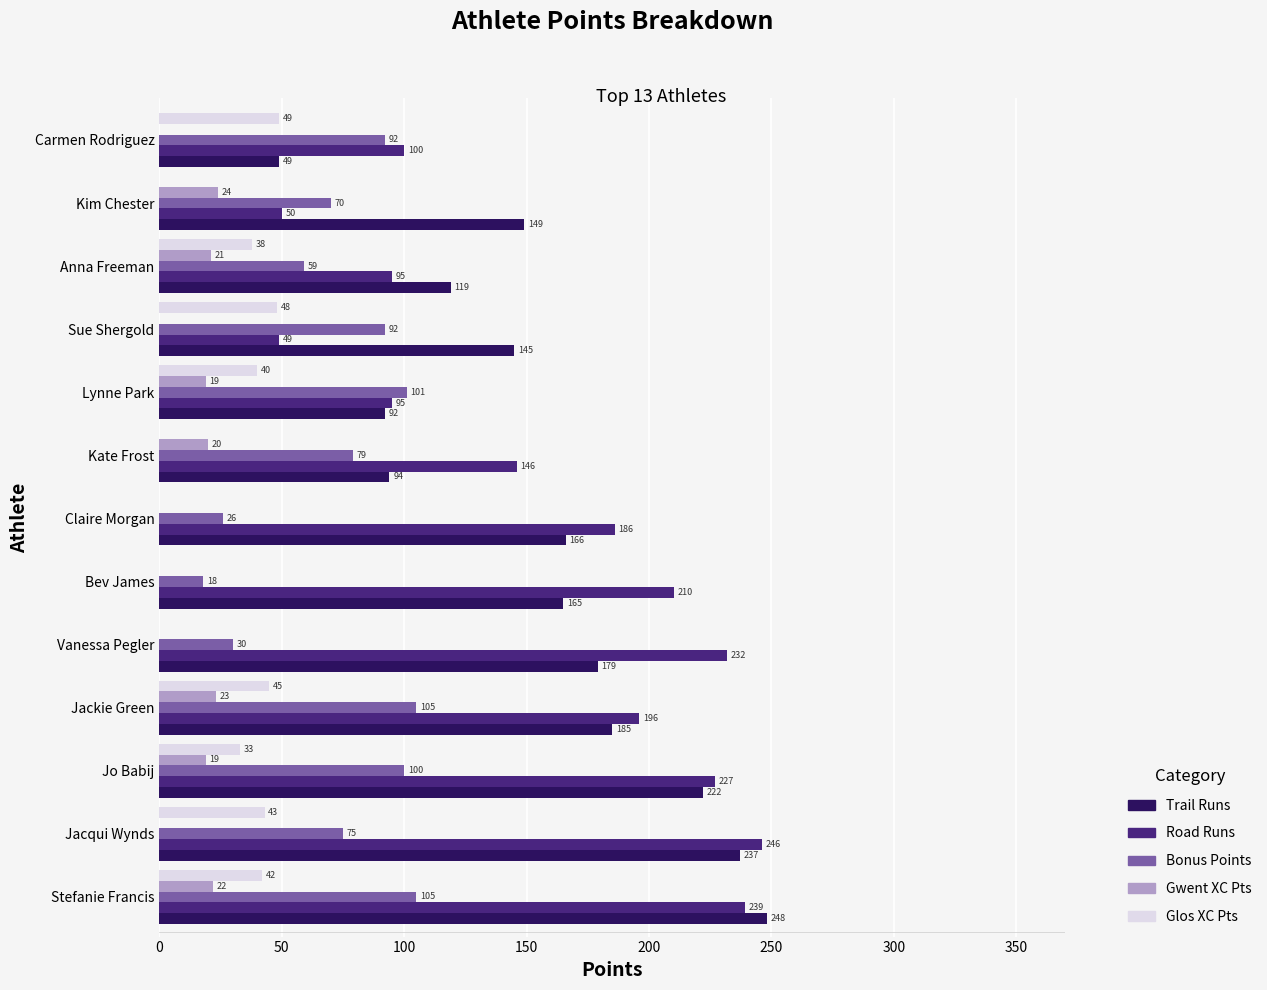

Between Jacqui Wynds and Jo Babij, which series saw the biggest shift?

Bonus Points